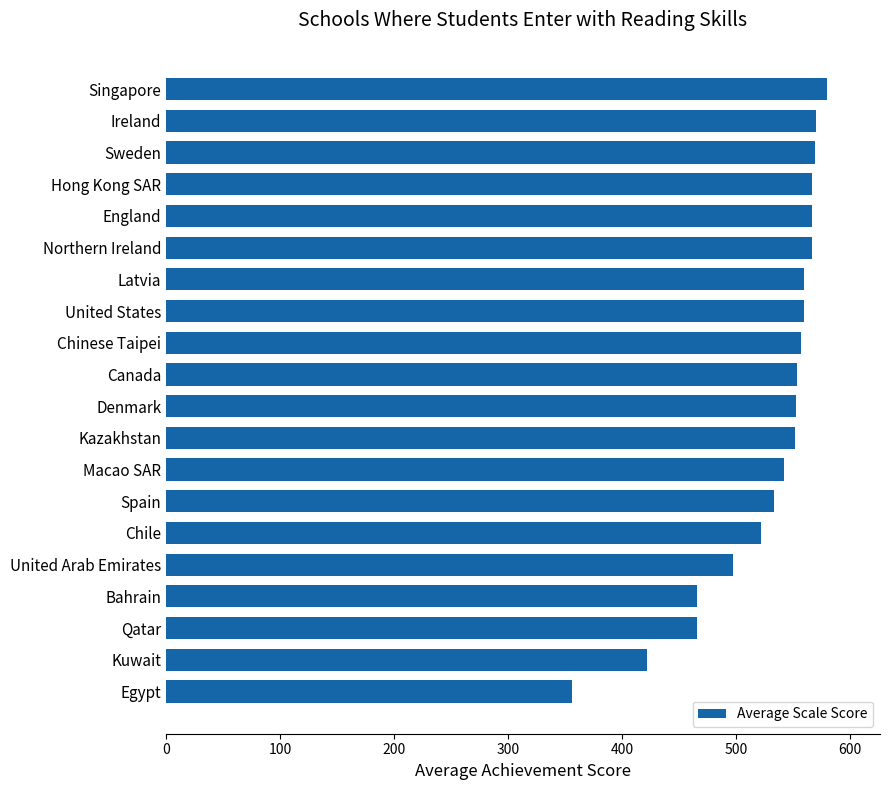

What is the smallest value displayed?

356